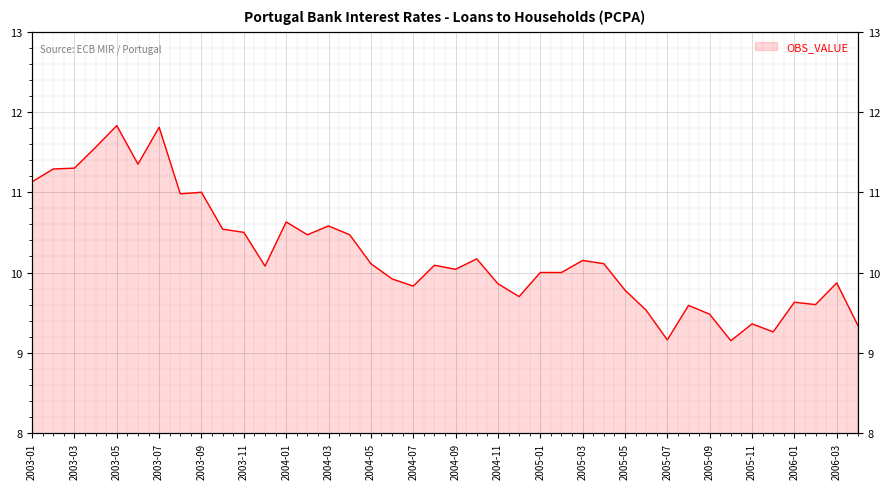

List the labels in order of value, smallest first.

2005-10, 2005-07, 2005-12, 2006-04, 2005-11, 2005-09, 2005-06, 2005-08, 2006-02, 2006-01, 2004-12, 2005-05, 2004-07, 2004-11, 2006-03, 2004-06, 2005-01, 2005-02, 2004-09, 2003-12, 2004-08, 2004-05, 2005-04, 2005-03, 2004-10, 2004-02, 2004-04, 2003-11, 2003-10, 2004-03, 2004-01, 2003-08, 2003-09, 2003-01, 2003-02, 2003-03, 2003-06, 2003-04, 2003-07, 2003-05